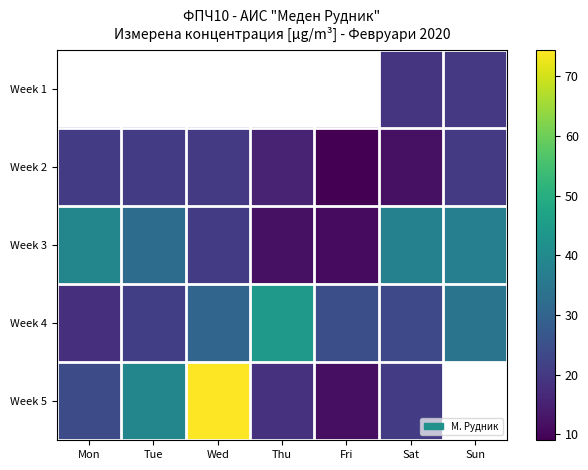

True or false: Week 3 has a value of 14.9 at Tue.

False